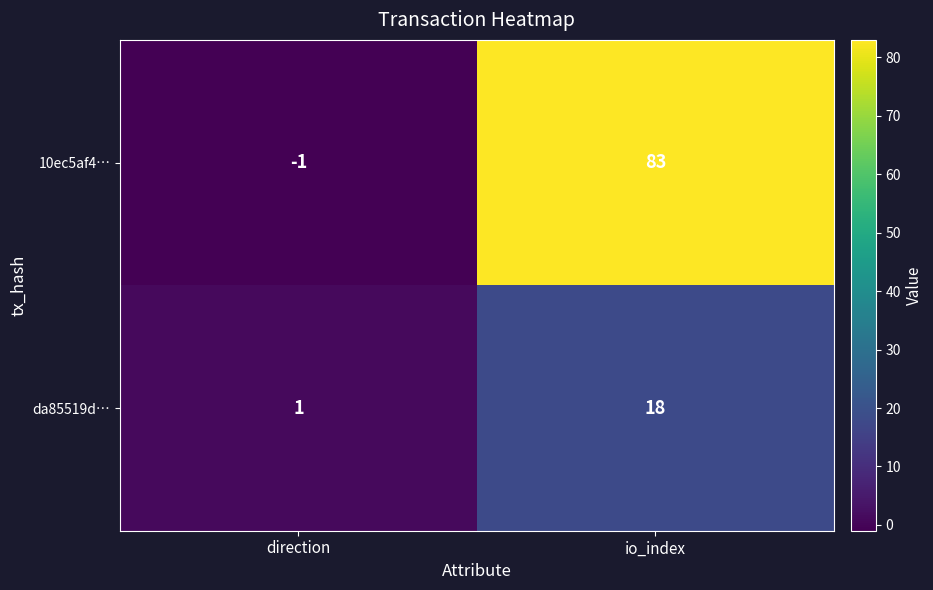

Rank the series by their average value, from lowest to highest.

da85519d…, 10ec5af4…